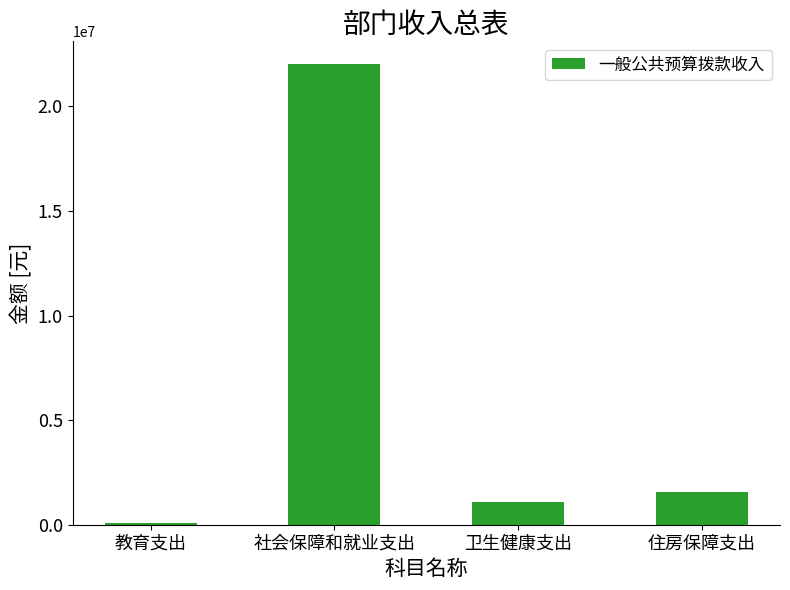

Are the bars horizontal?

No